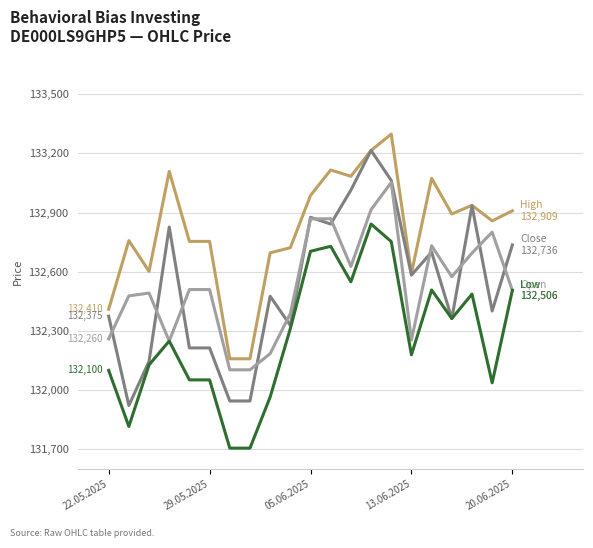

What is the smallest value displayed?

131706